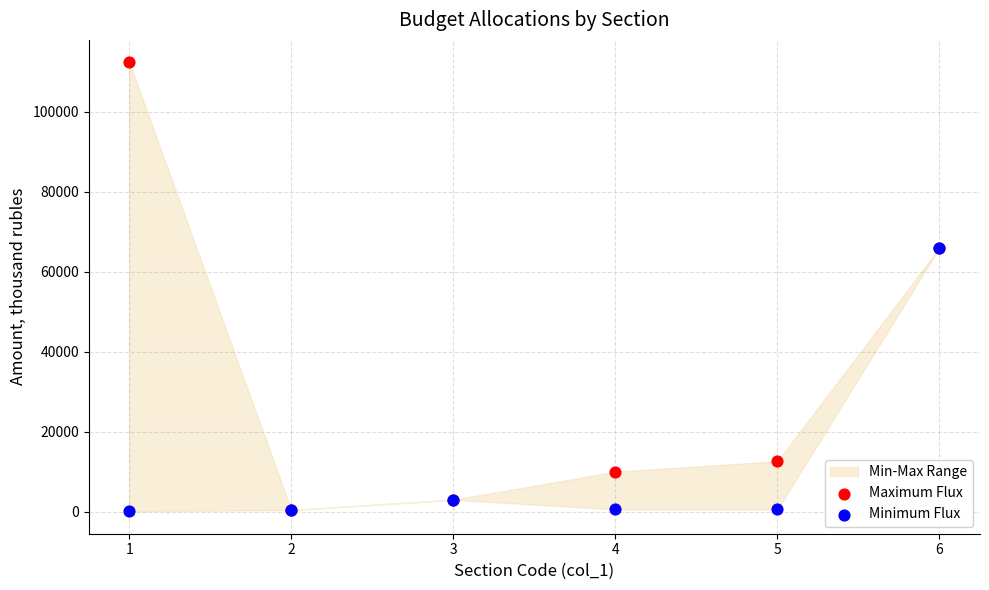

In the Minimum Flux series, what Y value is closest to 33041?

2977.6